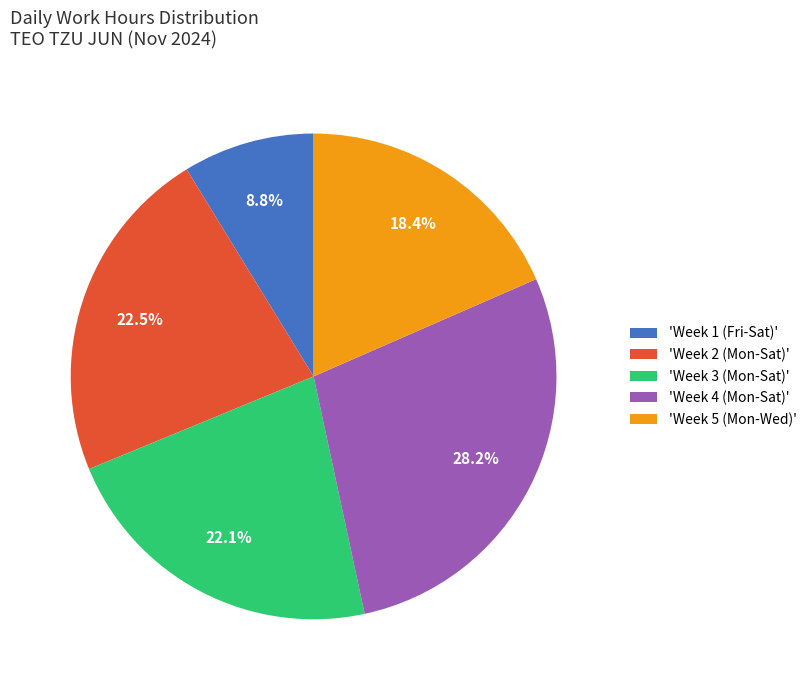

Is 'Week 1 (Fri-Sat)' the majority of the pie?

No